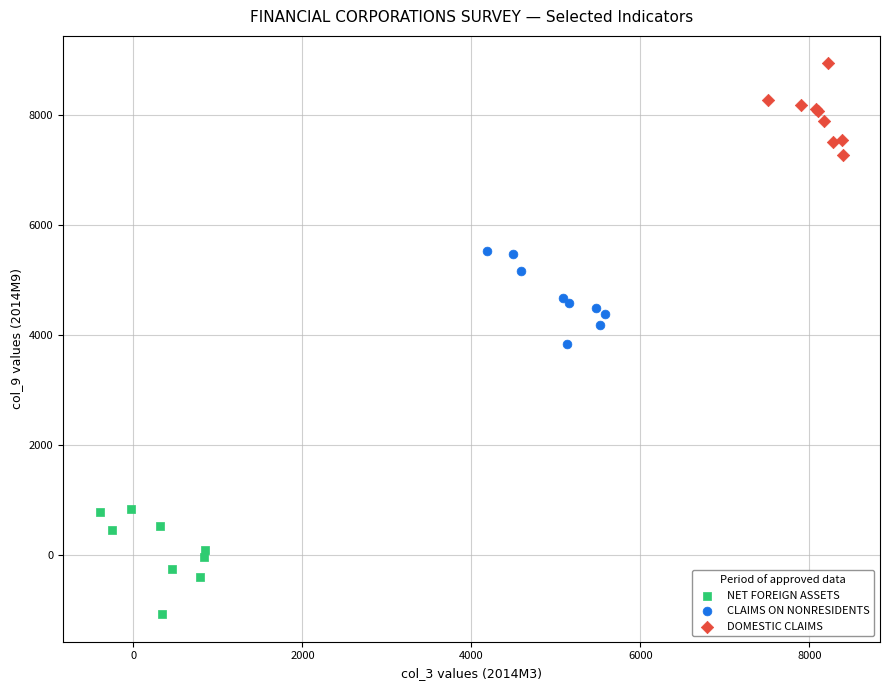

Which series has the widest spread of Y values?

NET FOREIGN ASSETS